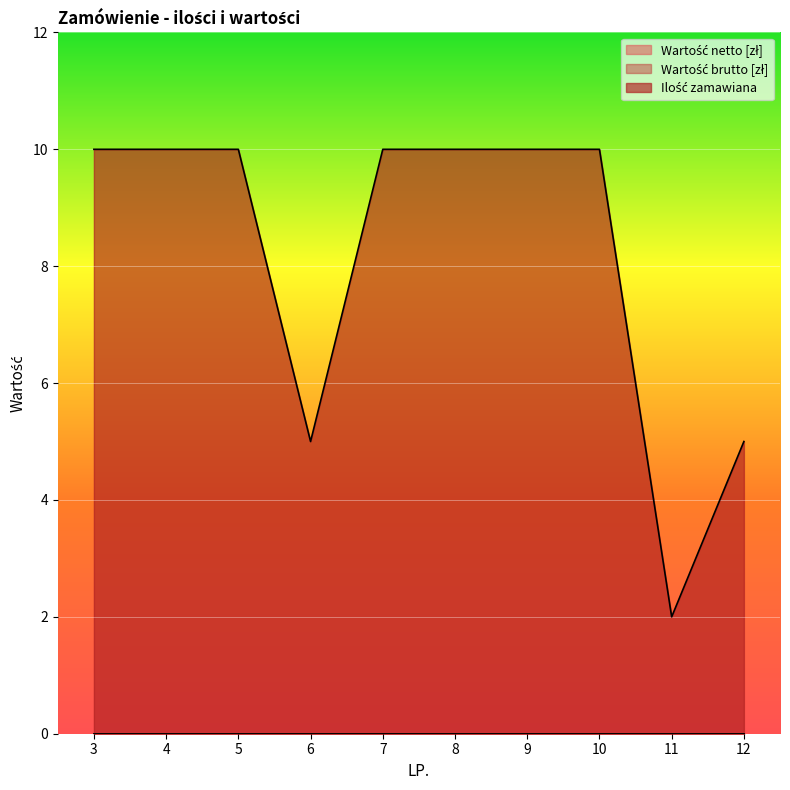

Rank the categories by Ilość zamawiana value from highest to lowest.

3, 4, 5, 7, 8, 9, 10, 6, 12, 11